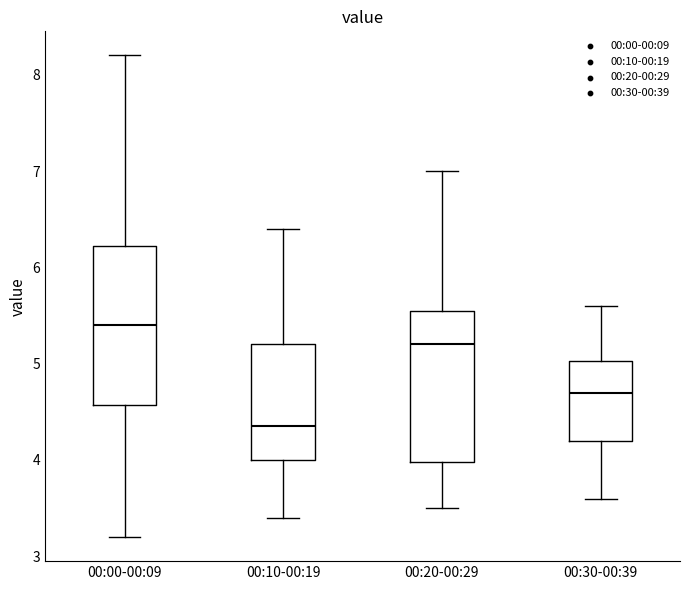

Where does the median line of the box for 00:10-00:19 sit on the y-axis? The values are not printed on the chart, so give them approximately, as read against the axis.

4.4